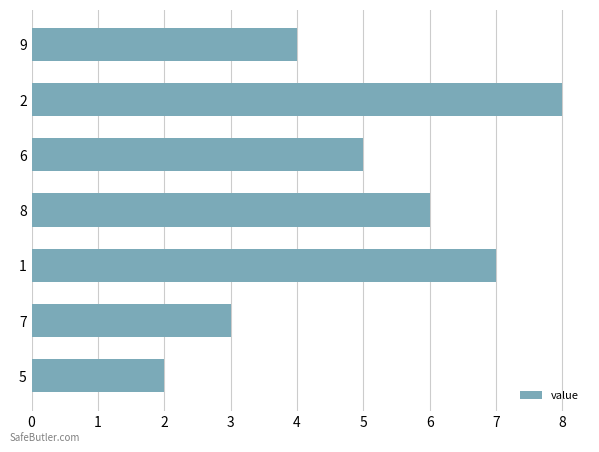

List the labels in order of value, smallest first.

5, 7, 9, 6, 8, 1, 2